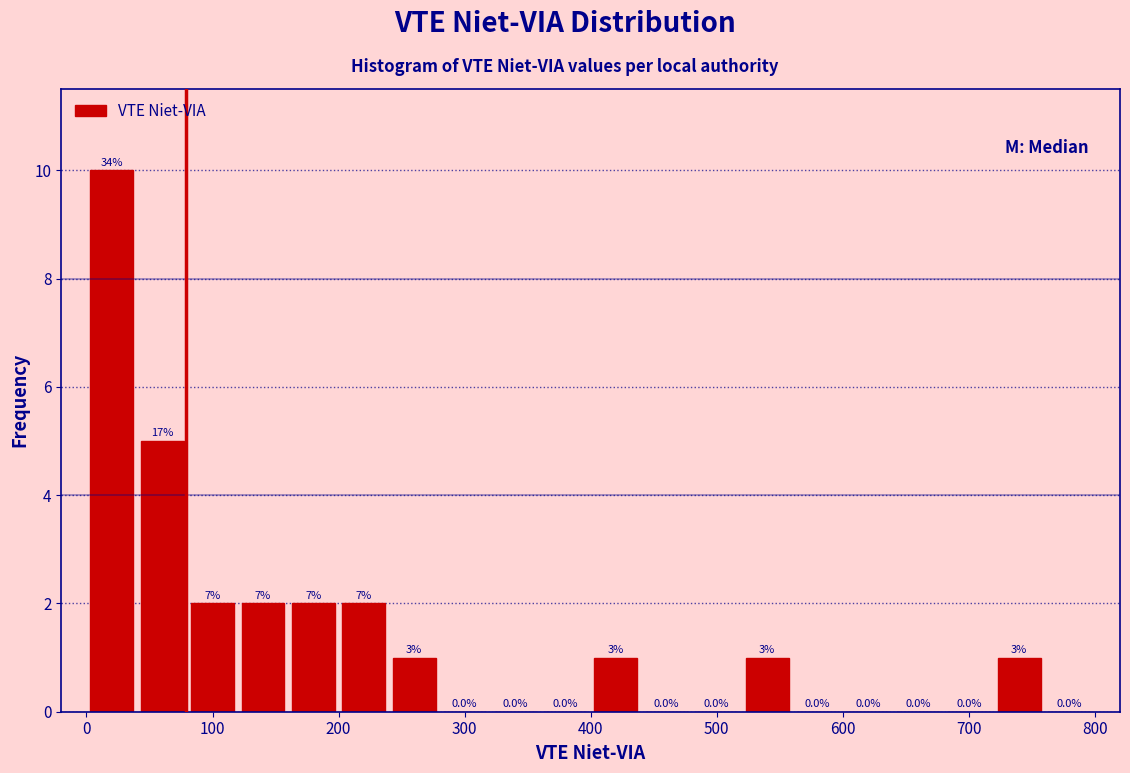

Over which range of the x-axis is the bar tallest?

0 to 40